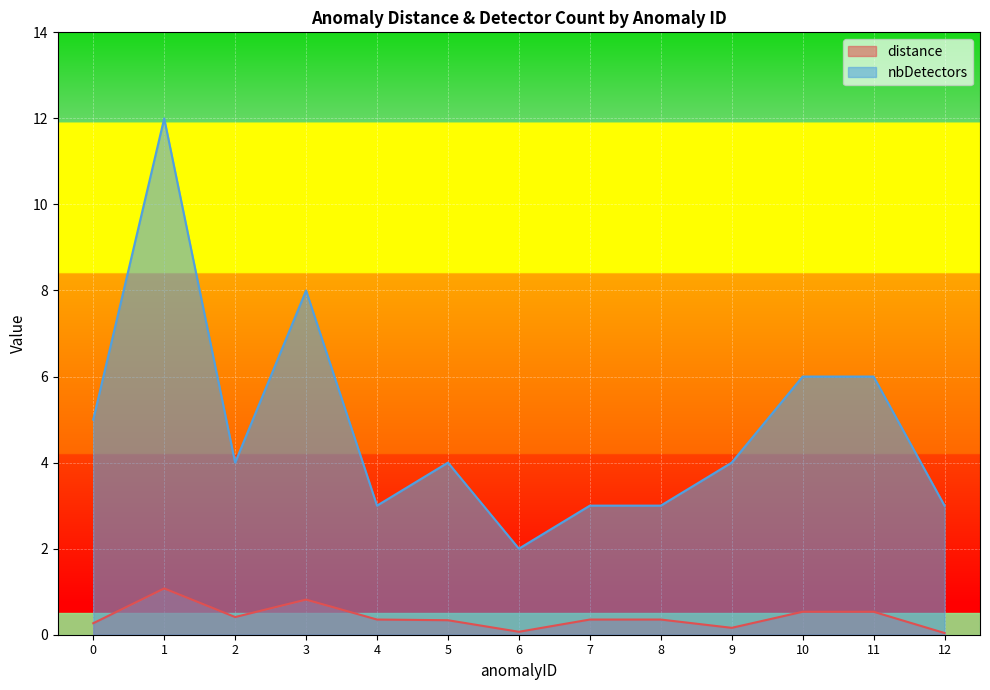

What is the sum of all nbDetectors values?

63.0